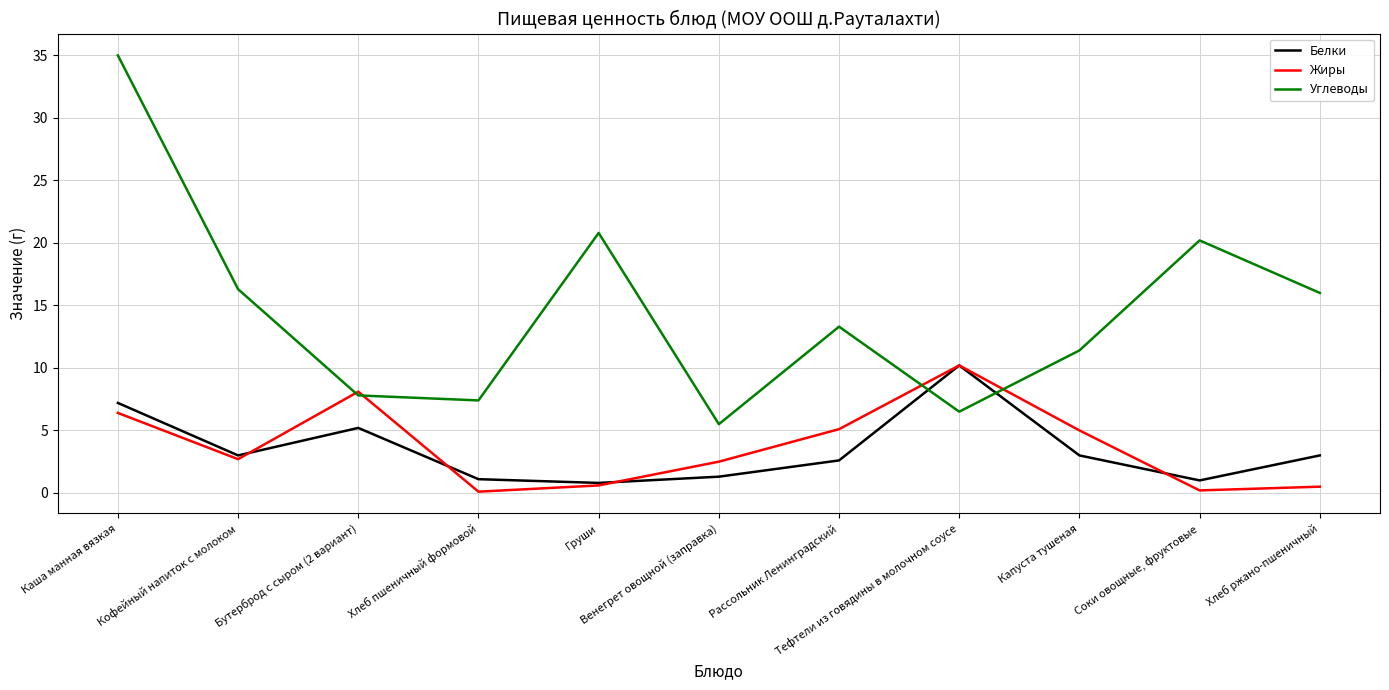

What is the maximum value for Углеводы?

35.0